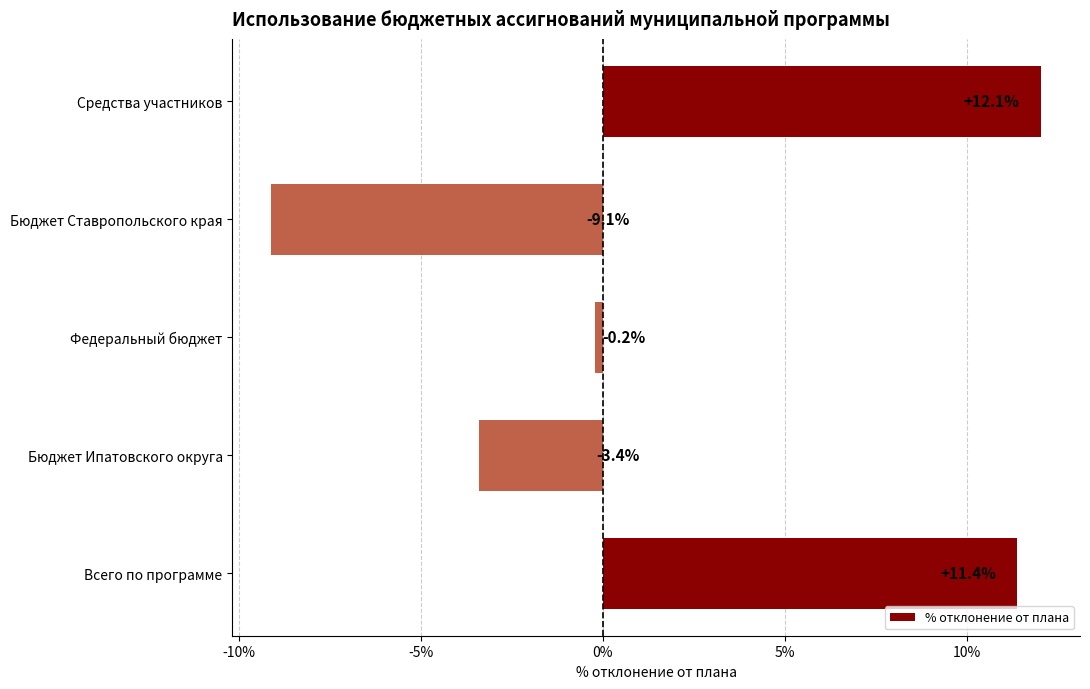

What is the difference between the maximum and minimum values?

21.2